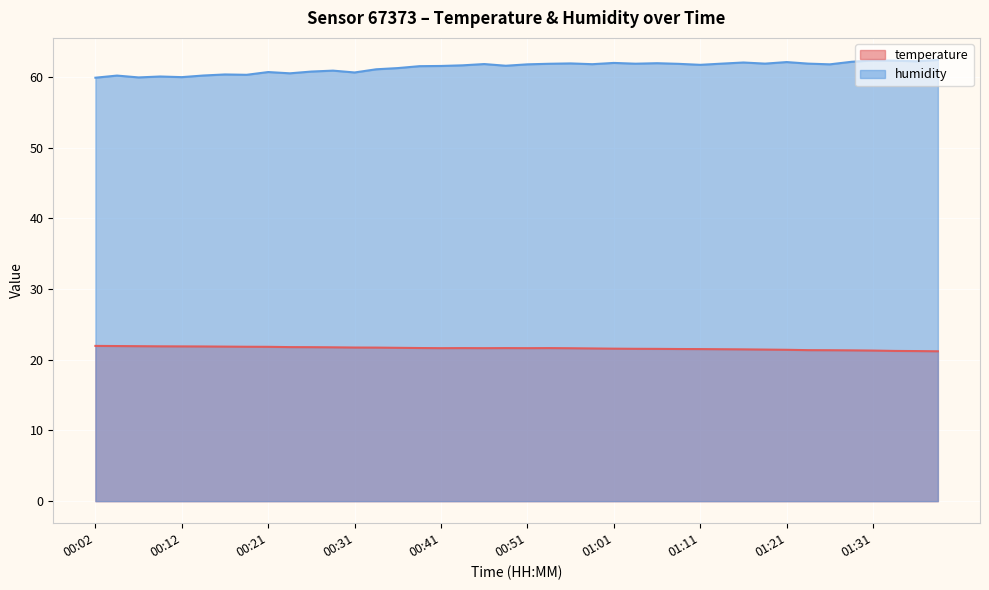

True or false: temperature has more than 0 interior local peaks.

True